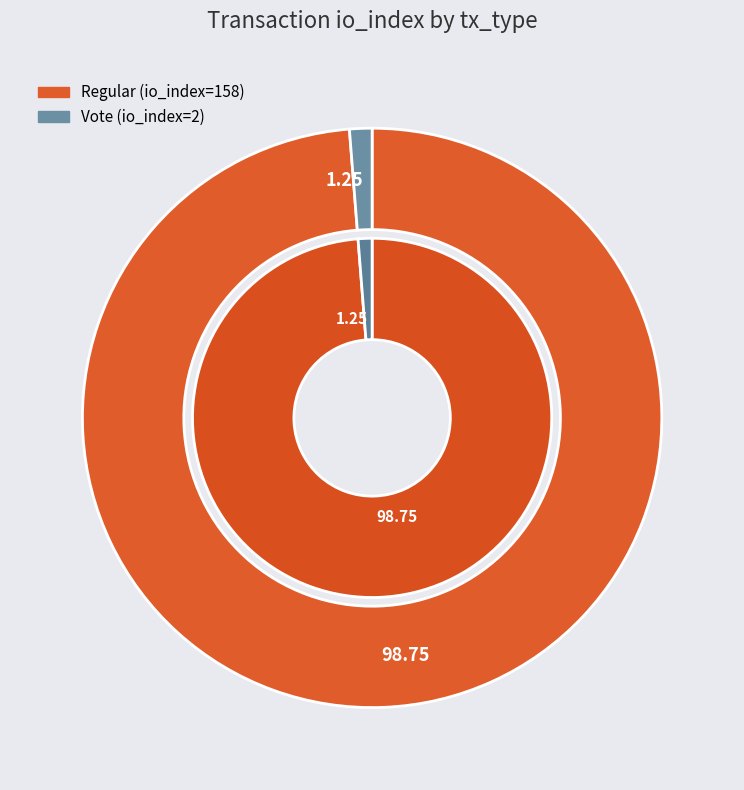

Combined, what portion of the pie is Vote (io_index=2) and Regular (io_index=158)?

100.0%